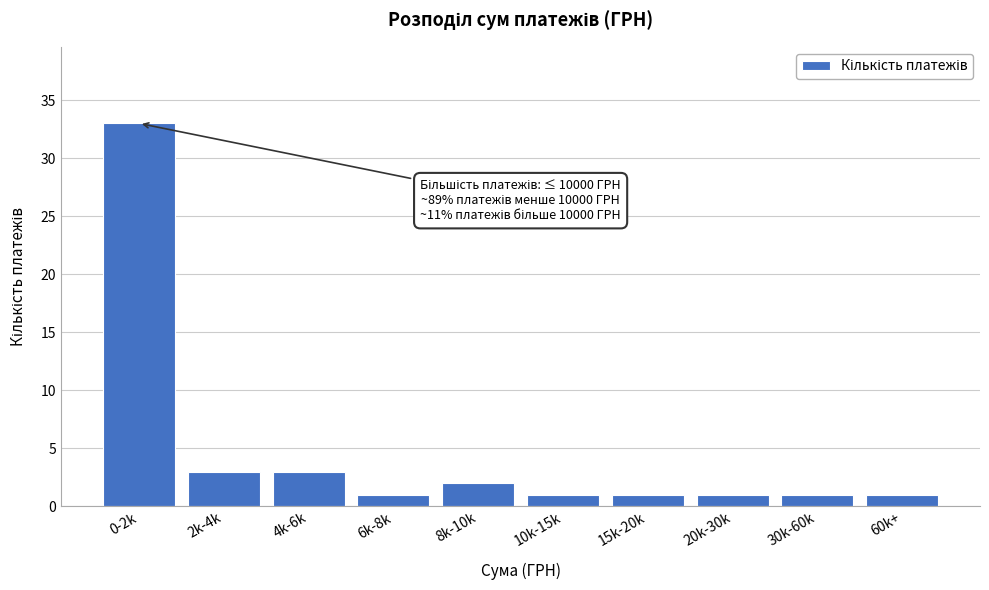

Reading left to right, what are all the values shown in this chart?

0-2k=33	2k-4k=3	4k-6k=3	6k-8k=1	8k-10k=2	10k-15k=1	15k-20k=1	20k-30k=1	30k-60k=1	60k+=1